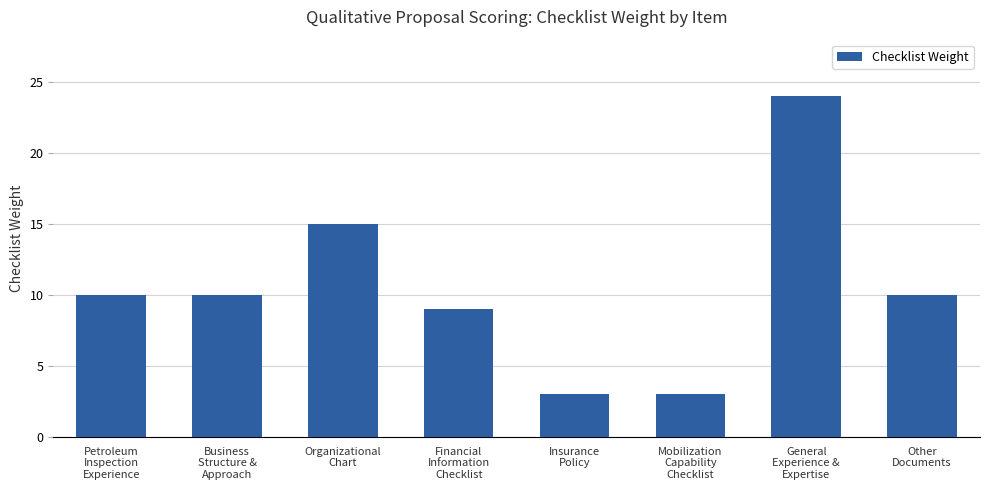

What is the greatest value displayed?

24